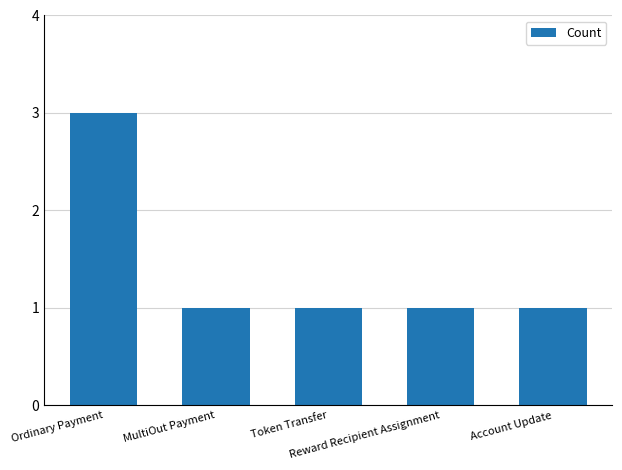

What is the maximum value shown in the chart?

3